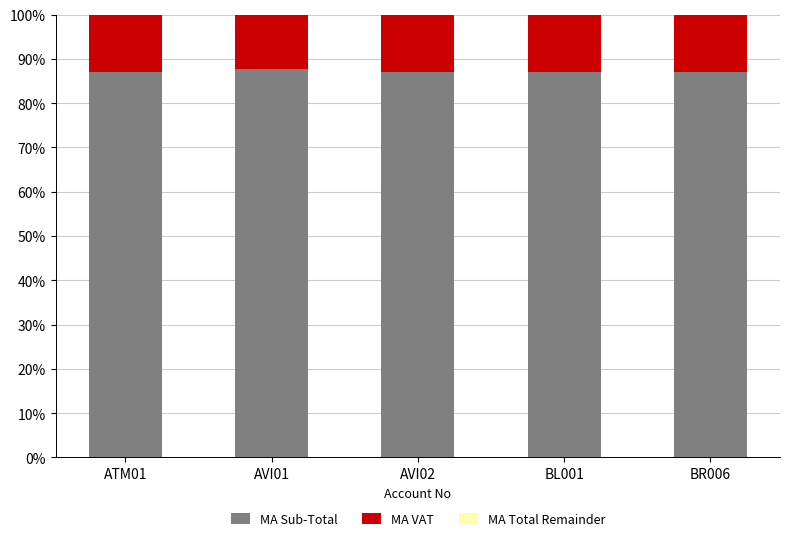

What is the total value across all series at AVI02?

100.0